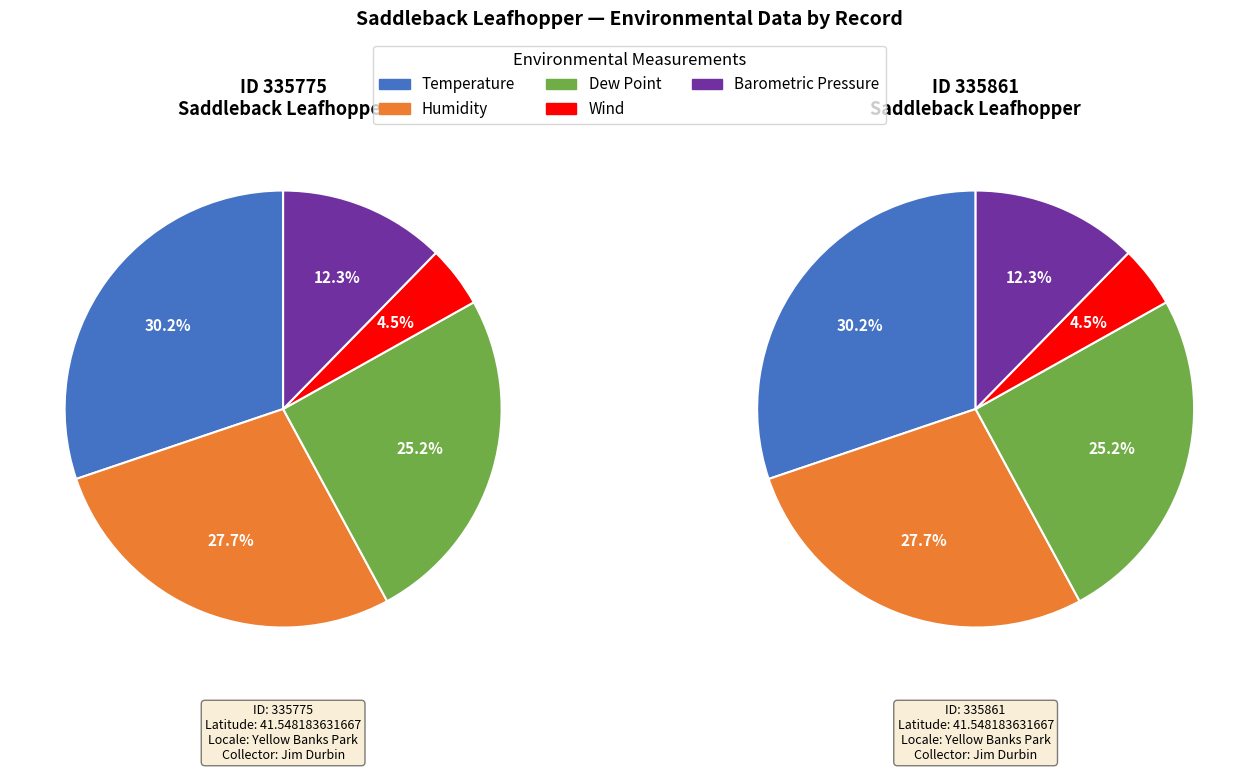

Is there any slice that represents more than half of the pie?

No